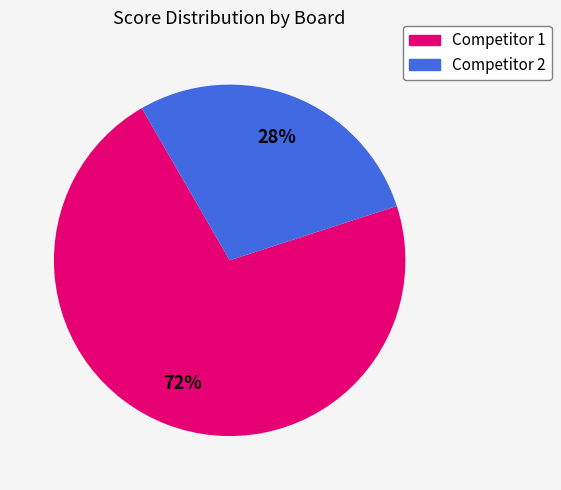

To the nearest percent, what is the average slice percentage?

50%